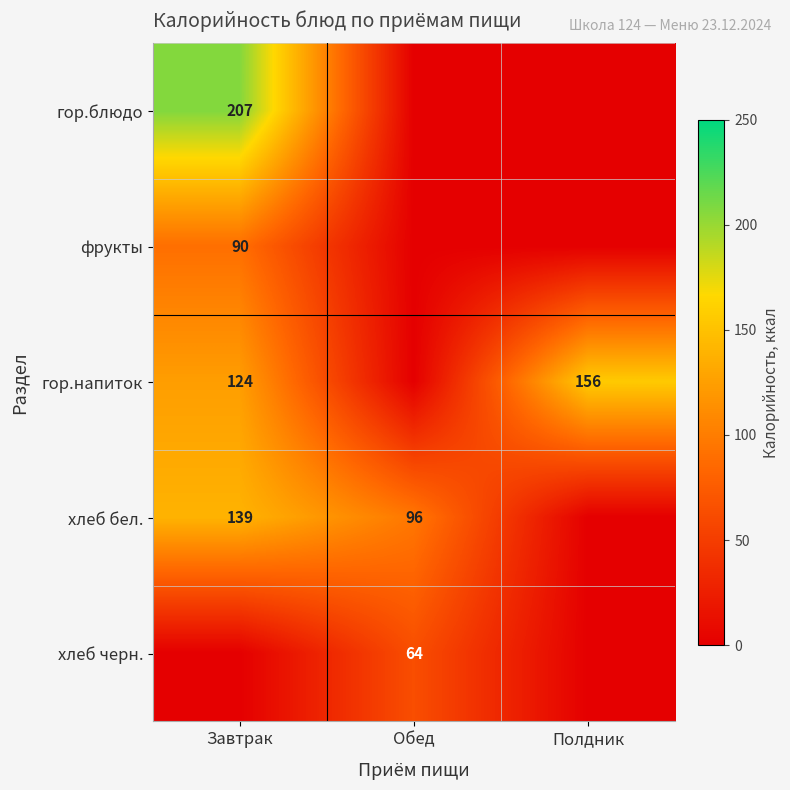

Is it true that гор.напиток equals 42 at Завтрак?

False